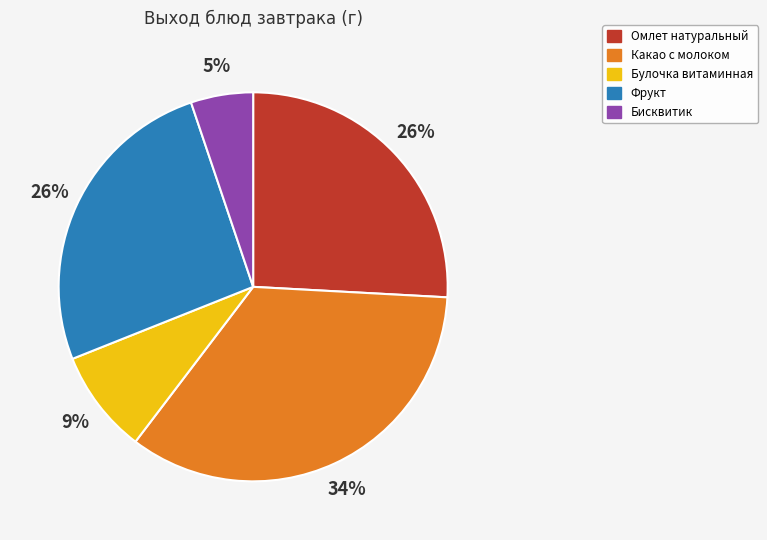

What percentage is the Булочка витаминная slice, to the nearest percent?

9%